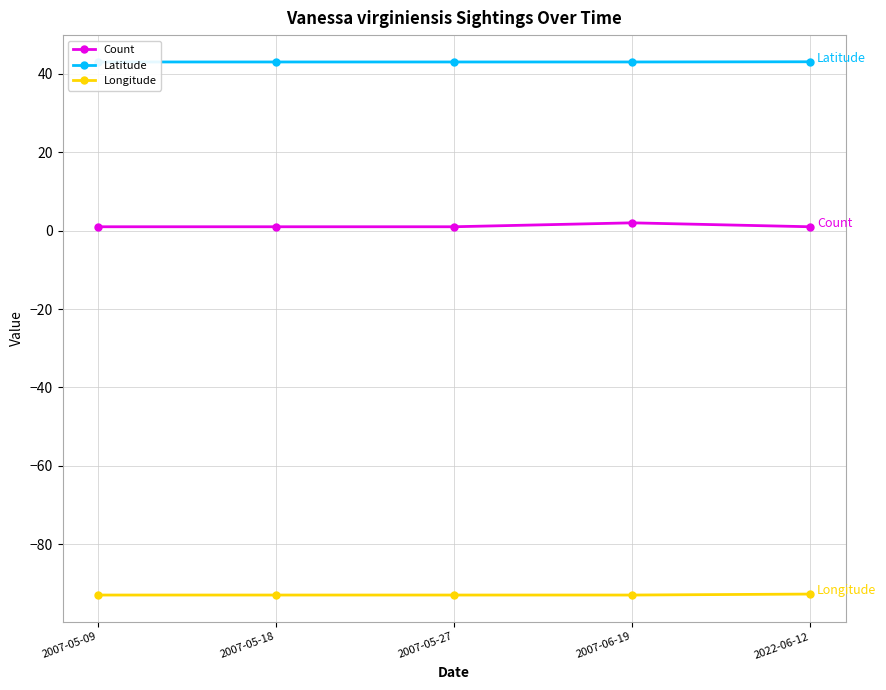

True or false: Longitude and Count intersect in this chart.

False